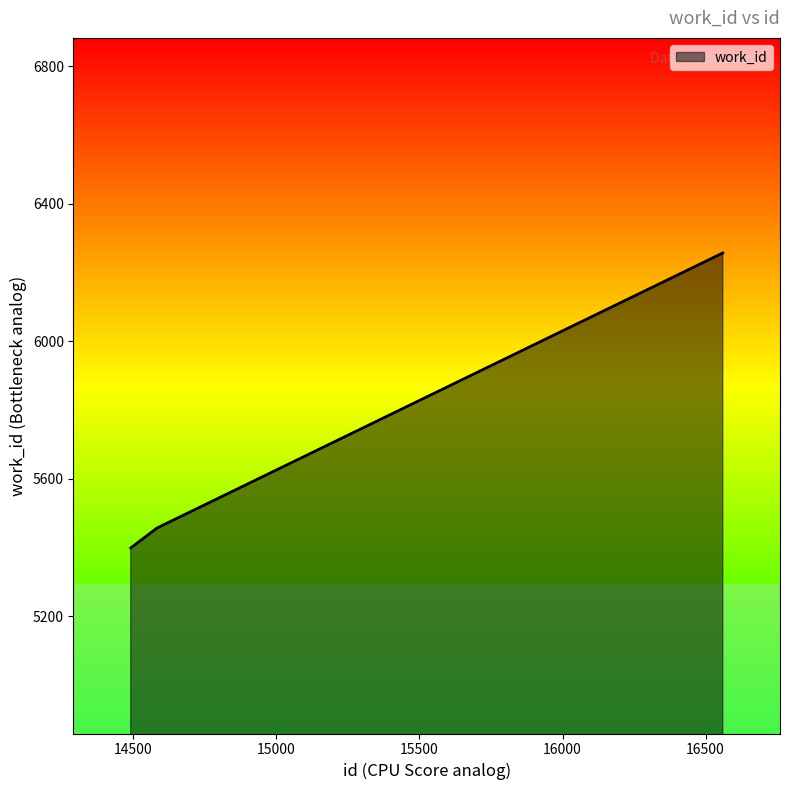

What is the average value?

5704